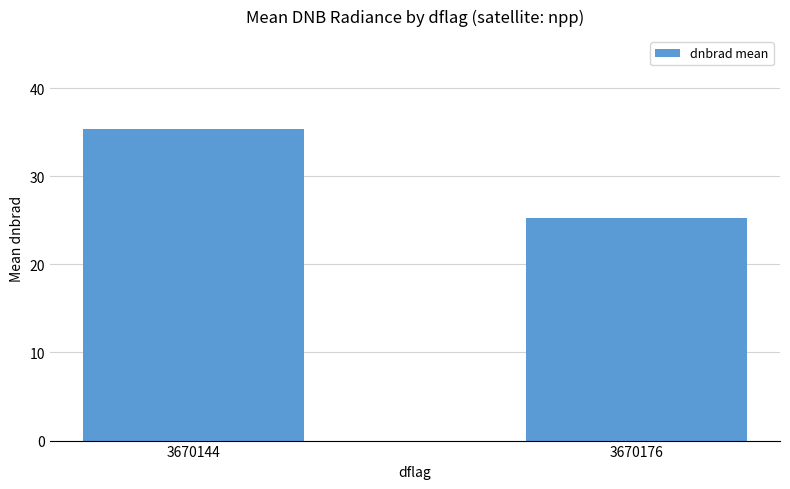

What is the value of the 1st bar from the left?

35.3